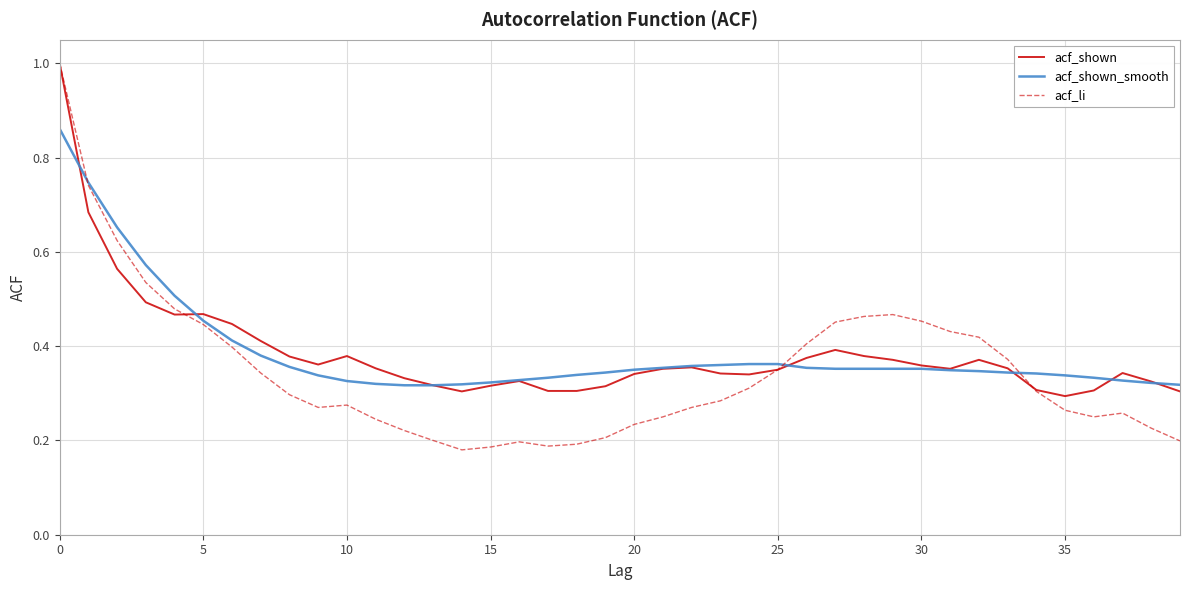

Which series has the widest spread of values?

acf_li